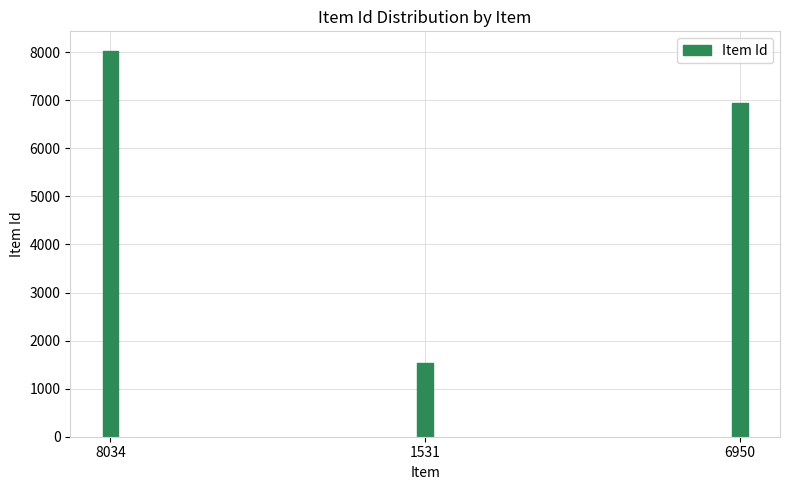

How many distinct data groups are displayed?

1